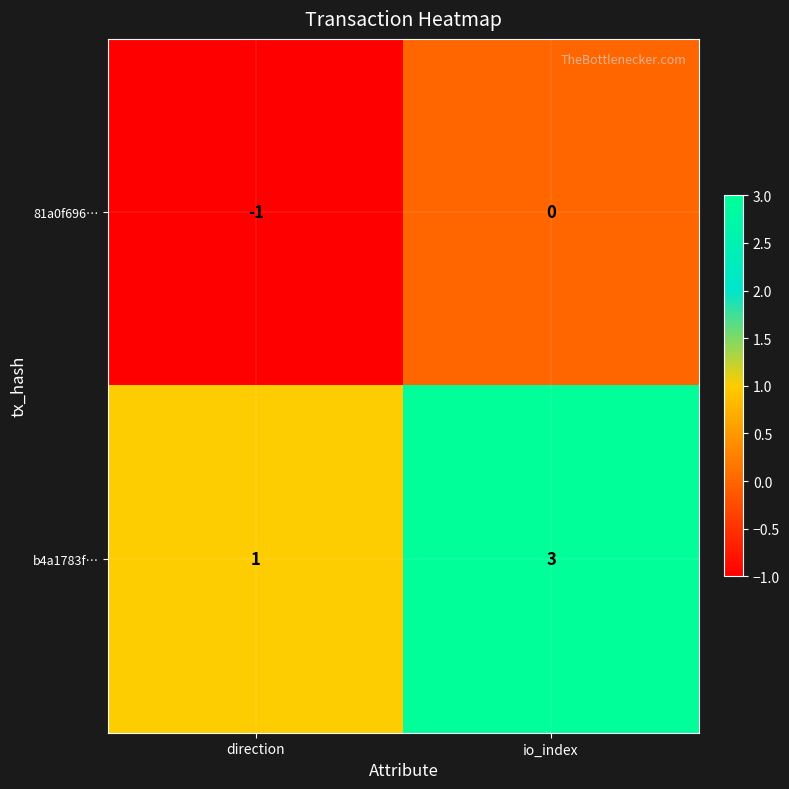

Which series has the widest spread of values?

b4a1783f…